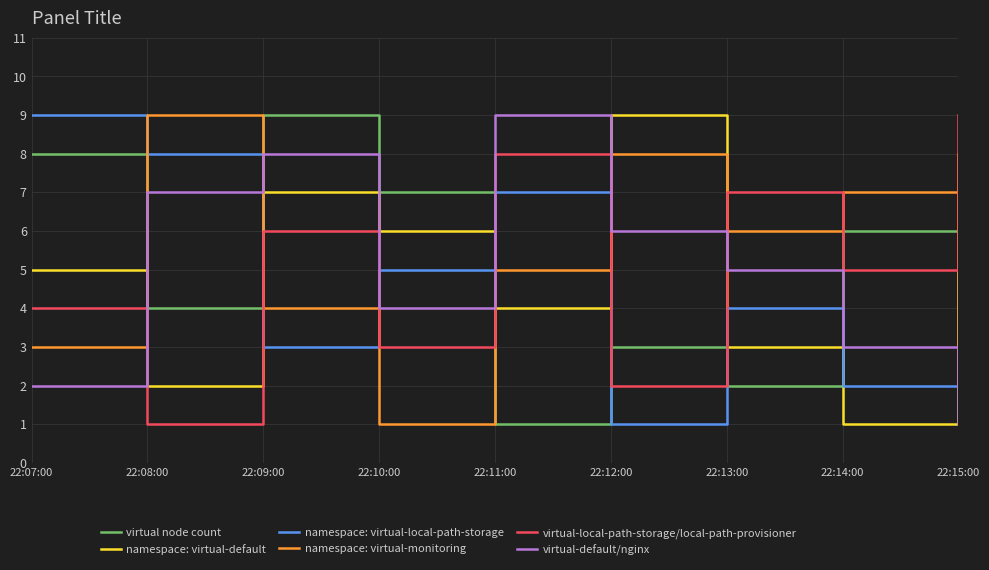

What position from the right is 22:15:00?

1